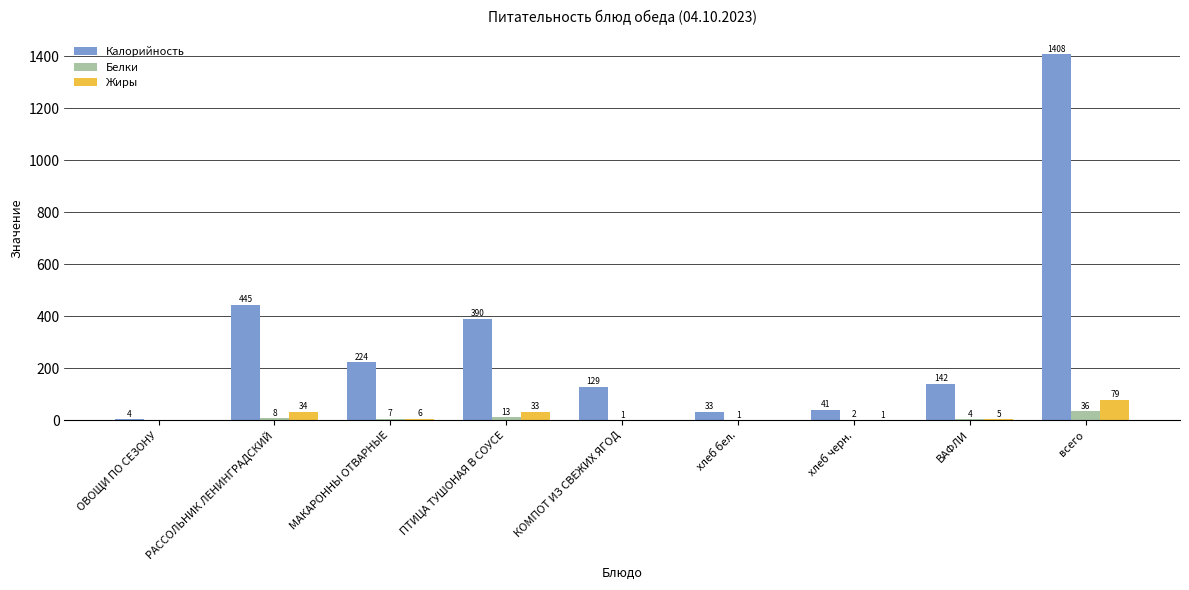

Are the bars horizontal?

No